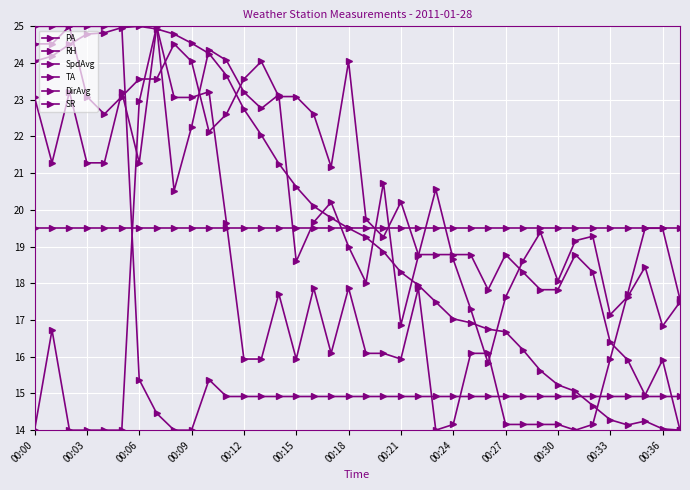

At which label does TA first exceed 17?

00:00